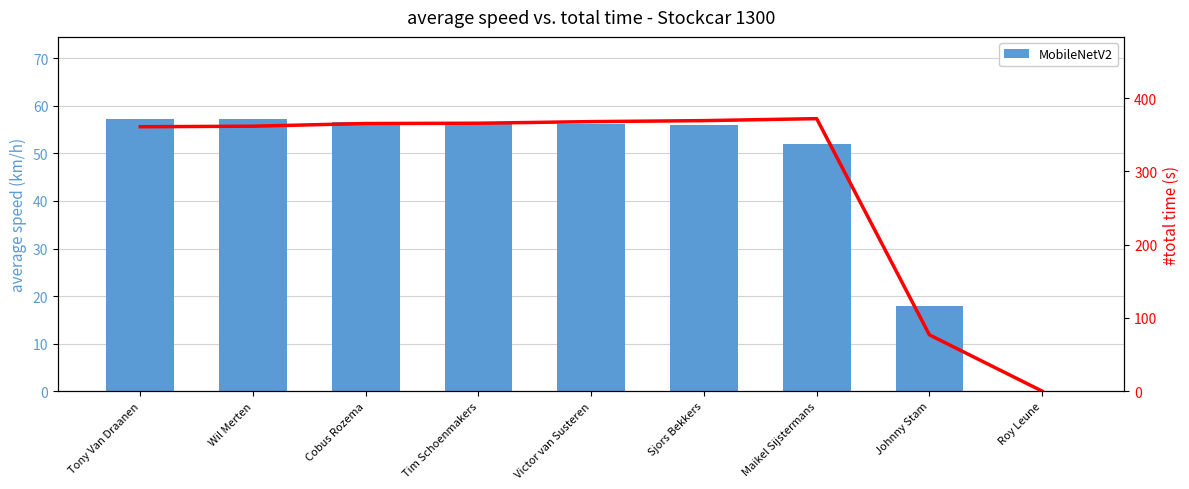

What is the average value of the total time series?

293.2